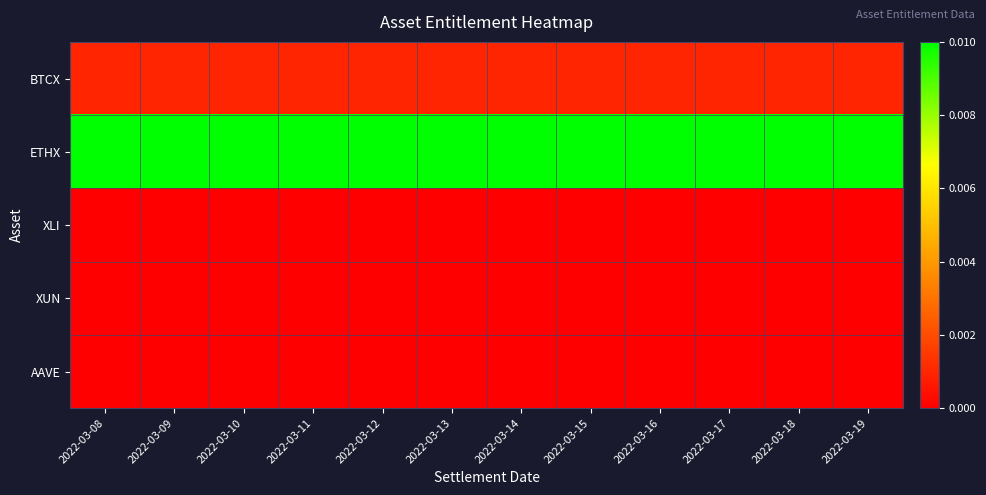

How many distinct data groups are displayed?

5